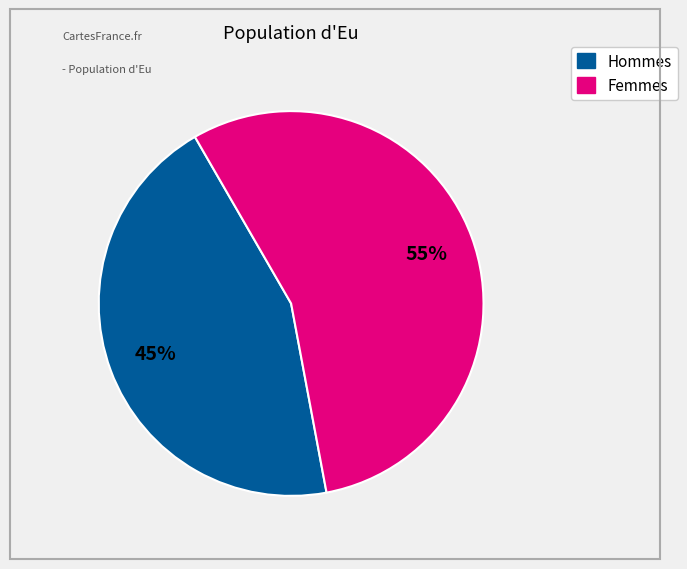

Does any single category account for the majority?

Yes